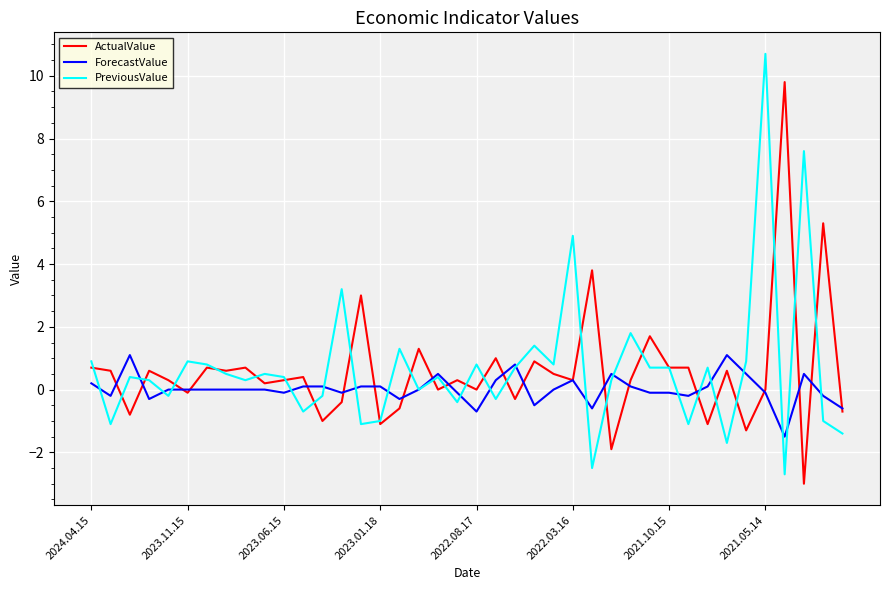

Does the chart display data point markers on the line(s)?

No